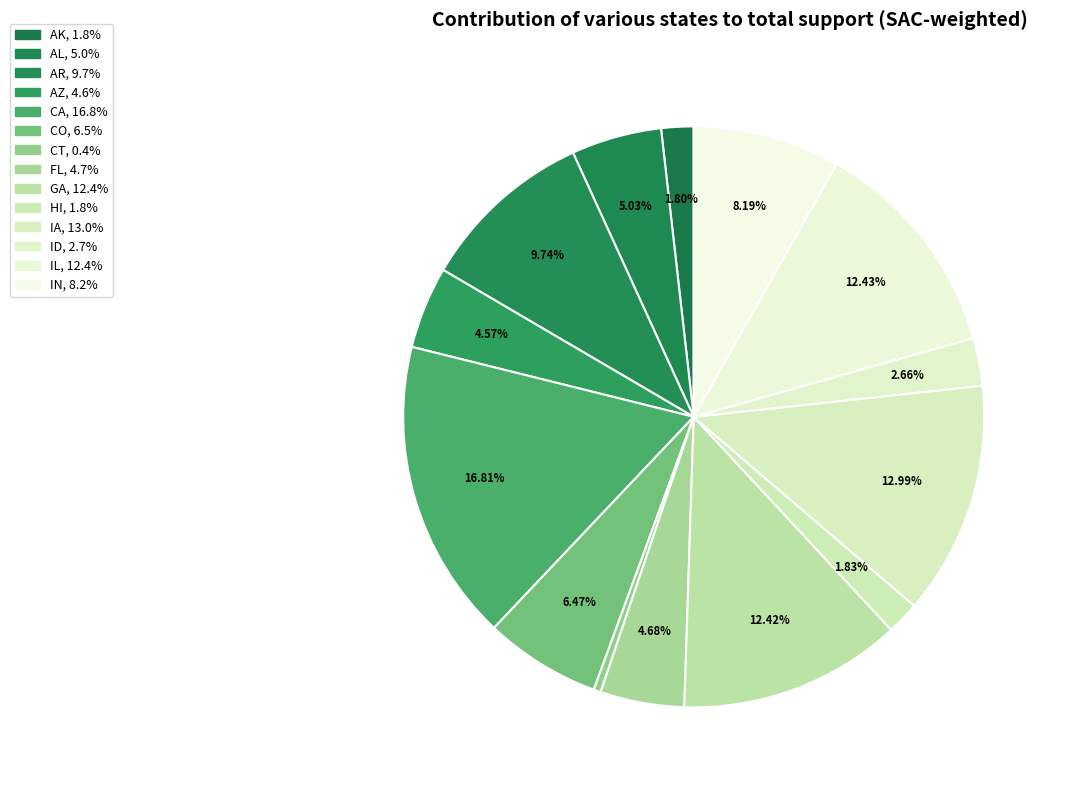

How many slices are in this pie chart?

14